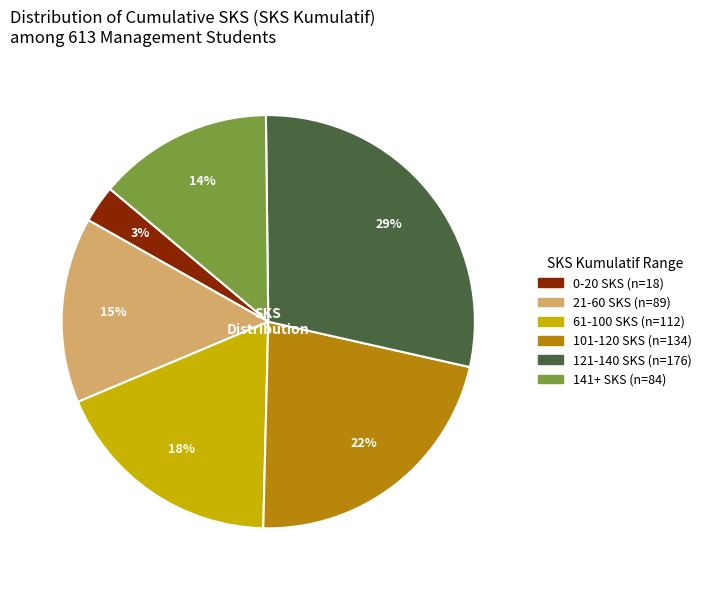

To the nearest percent, what is the difference between the largest and smallest slice percentages?

26%